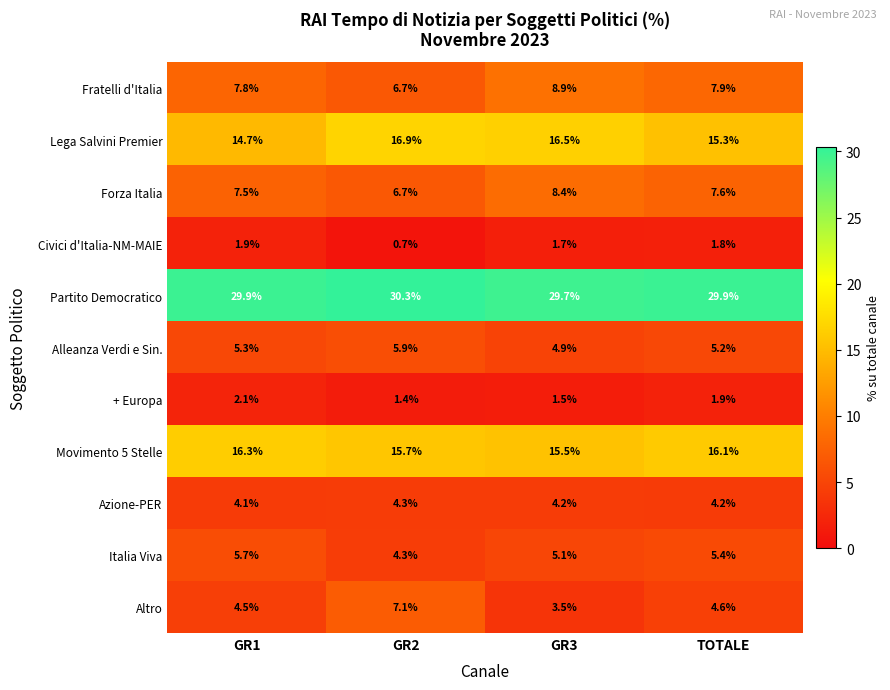

Between GR2 and TOTALE, which series saw the biggest shift?

Altro